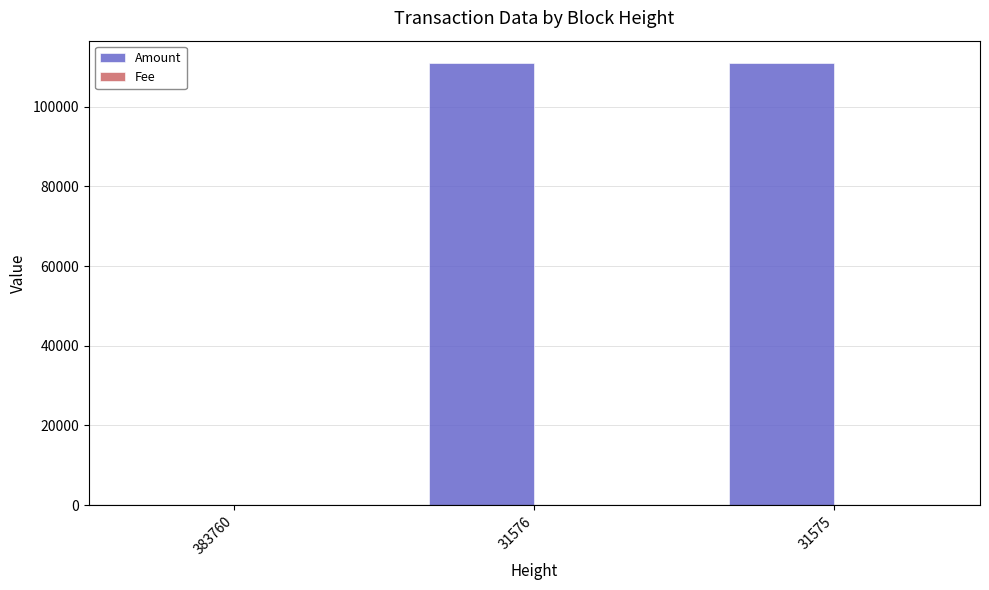

What is the maximum value for Amount?

111007.9